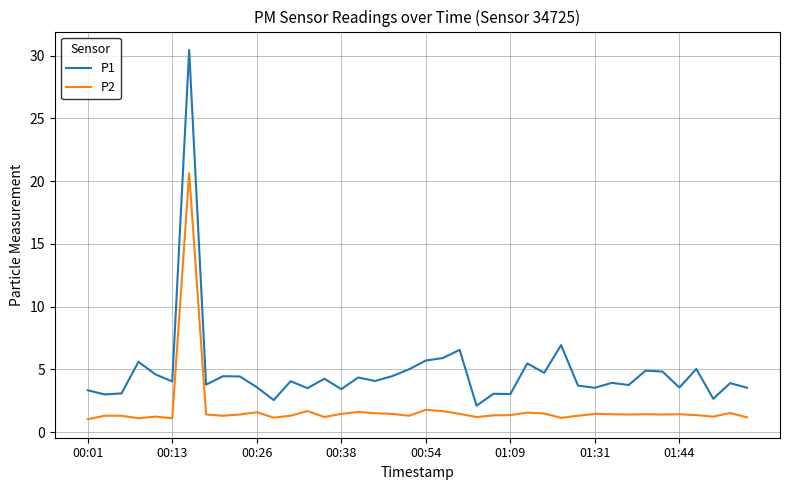

Which series has the widest spread of values?

P1